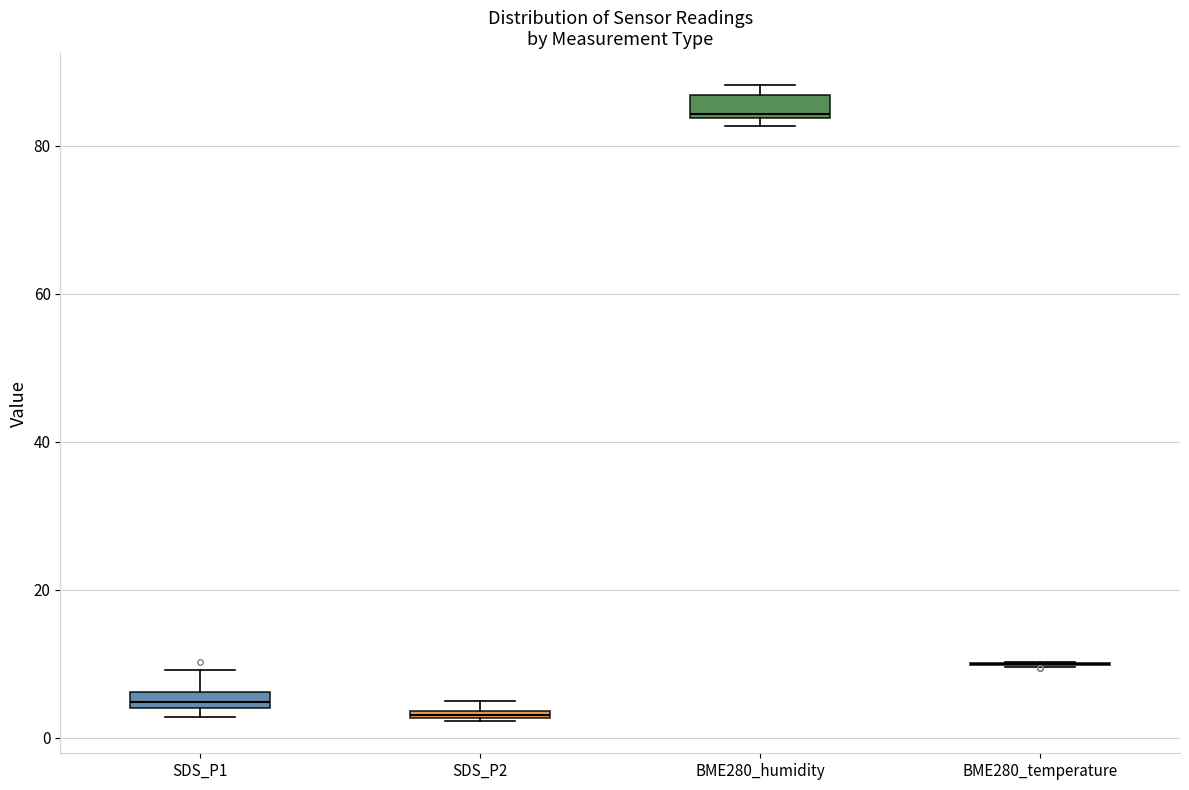

Where is the upper edge of the box for BME280_humidity on the y-axis? The values are not printed on the chart, so give them approximately, as read against the axis.

86